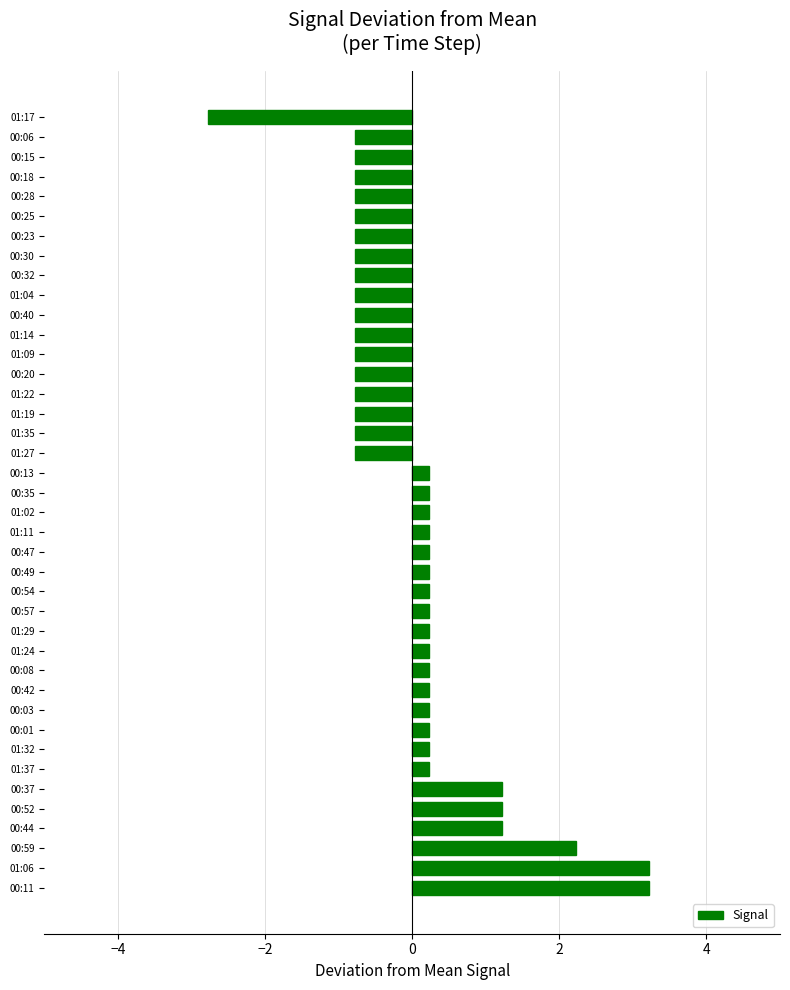

Is it true that the value at 00:57 is 0.2?

True